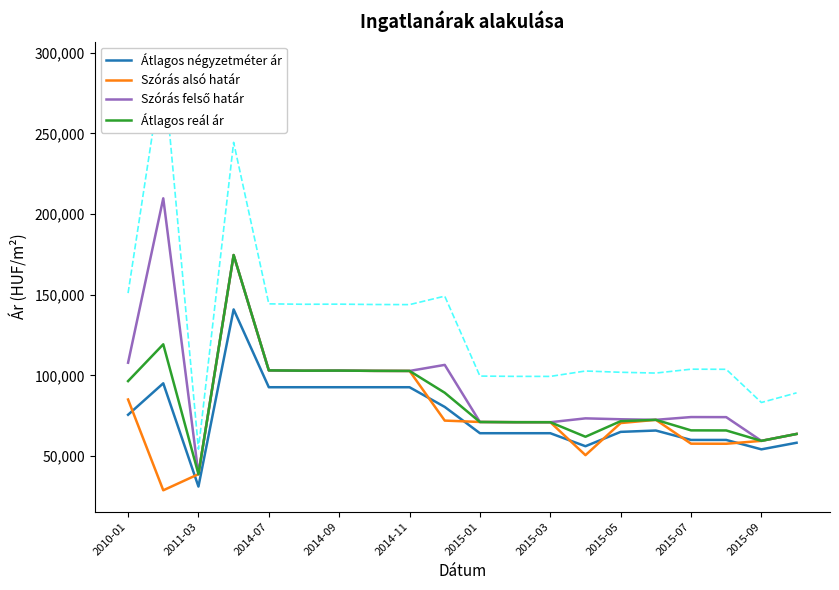

How many interior local peaks does the Átlagos négyzetméter ár series have?

3